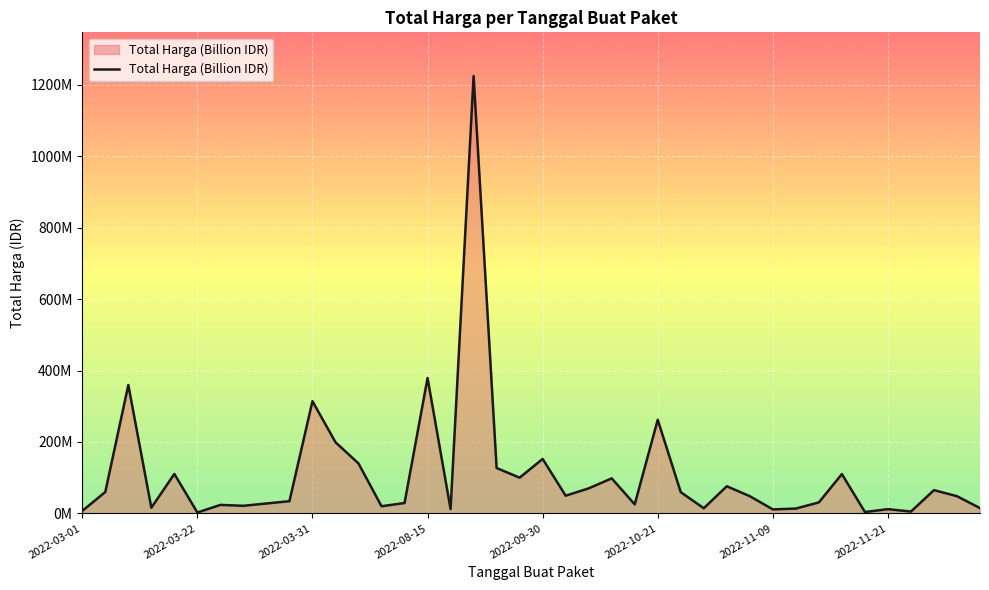

What is the smallest value displayed?

2395750